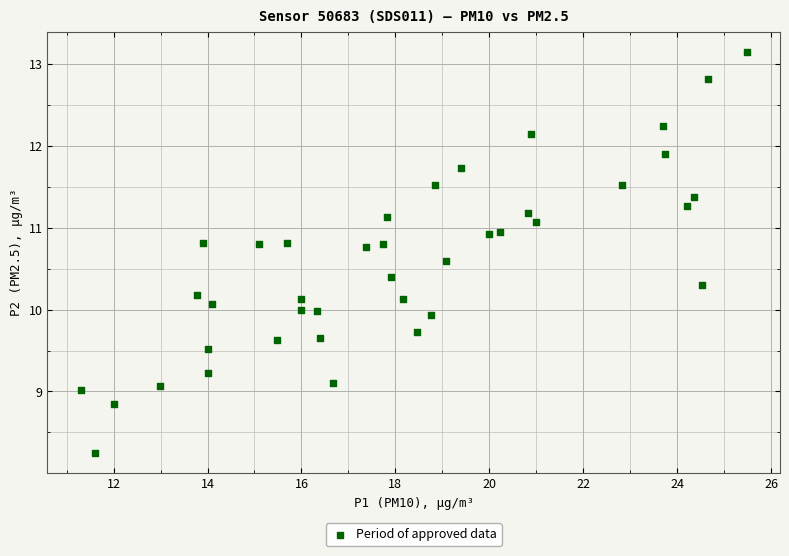

What is the range of X values (max minus min)?

14.2